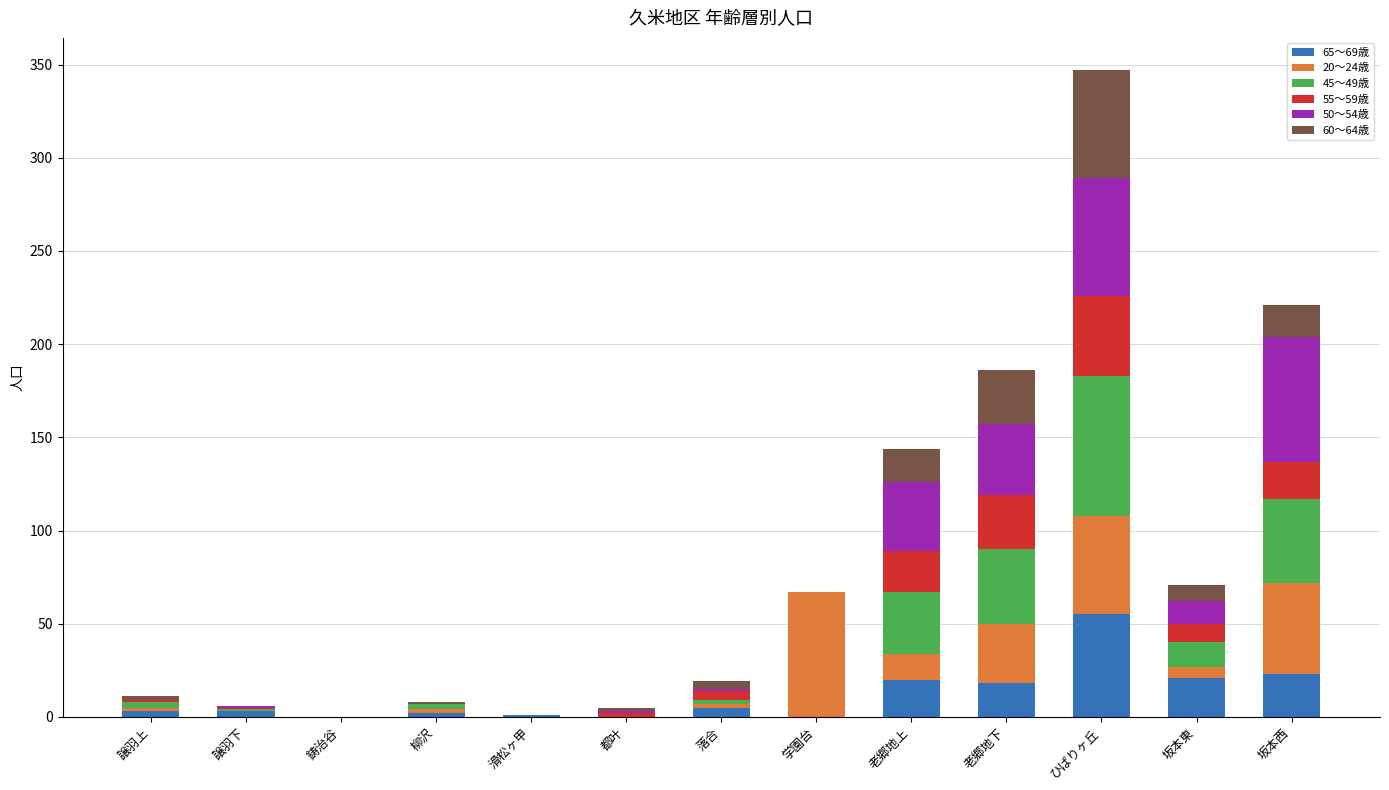

The value of 65〜69歳 at 坂本西 is 23. True or false?

True